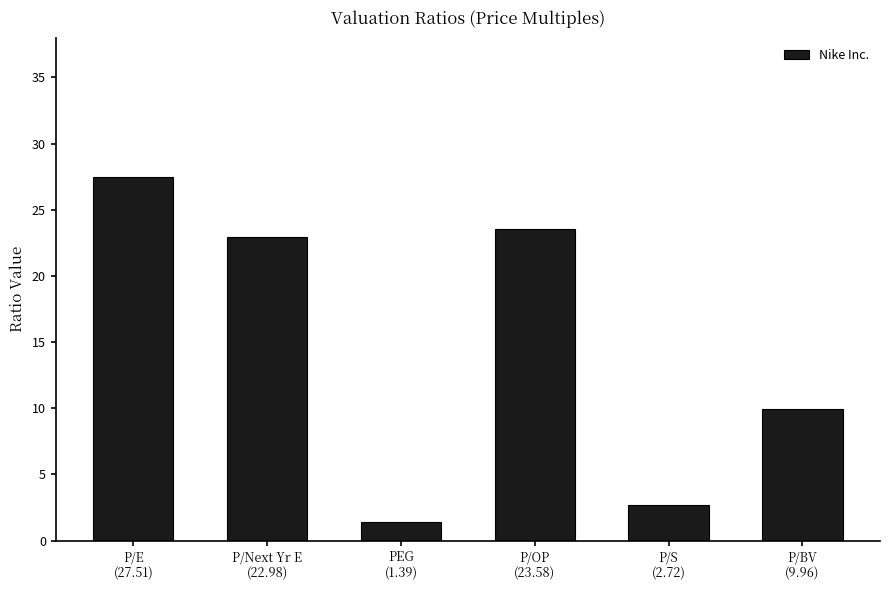

At which label does the data first exceed 22?

P/E
(27.51)